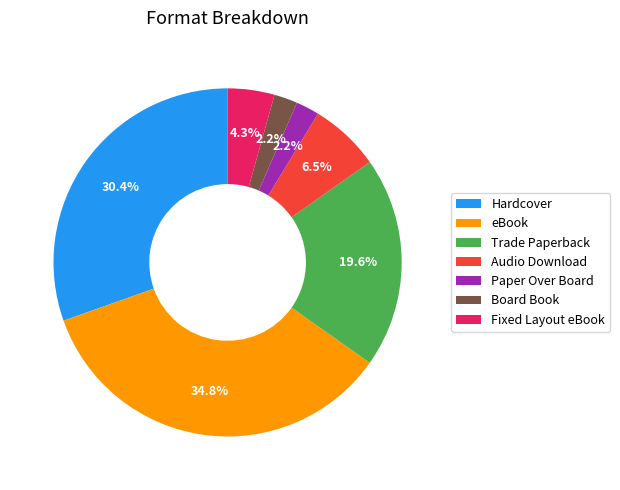

What percentage is NOT represented by Fixed Layout eBook?

95.7%